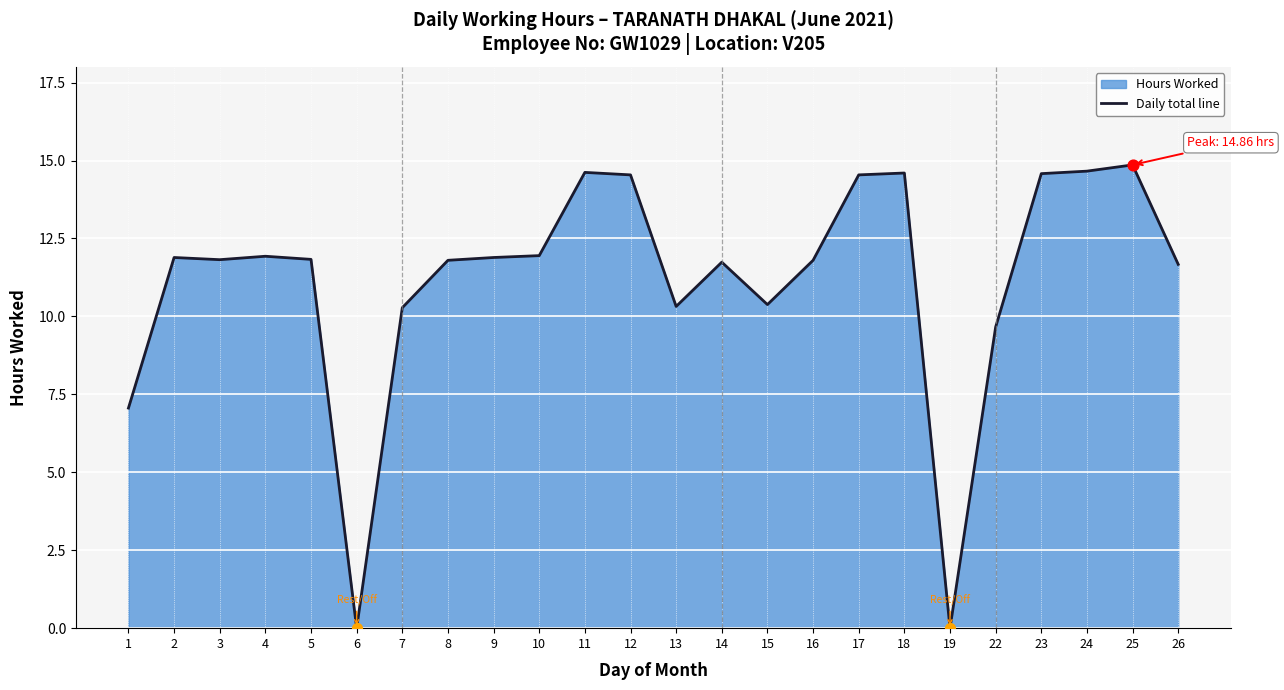

Approximately how many times larger is the value at 2 compared to 8?

1.0